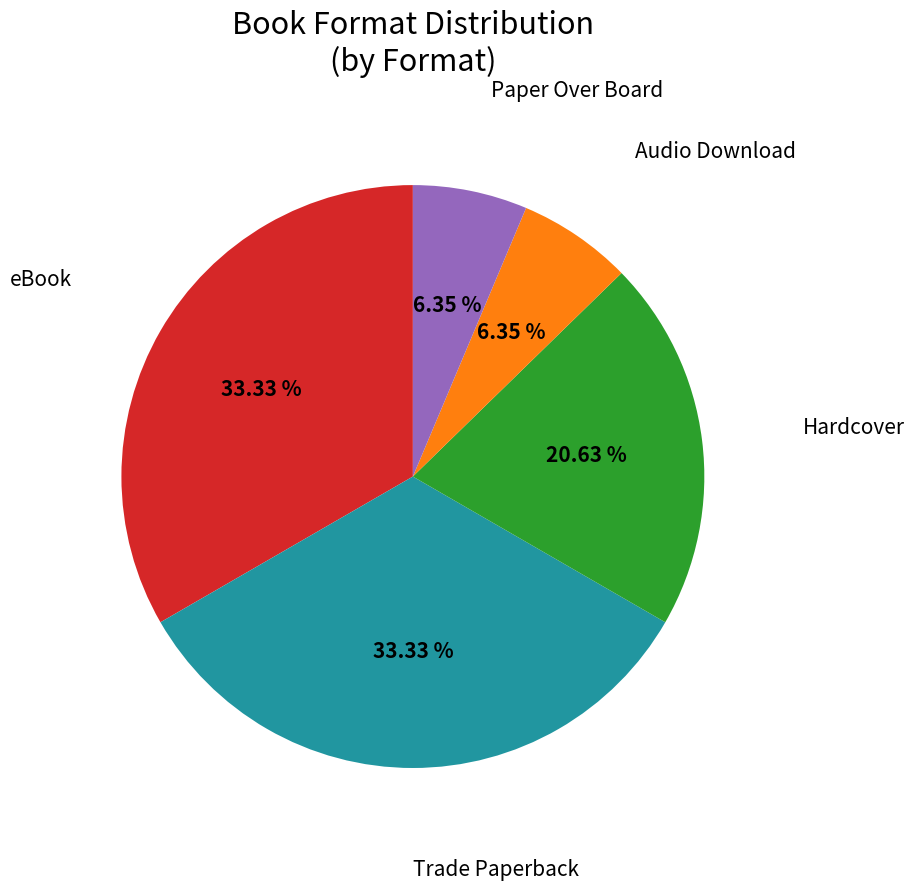

Is there a majority slice in this chart?

No